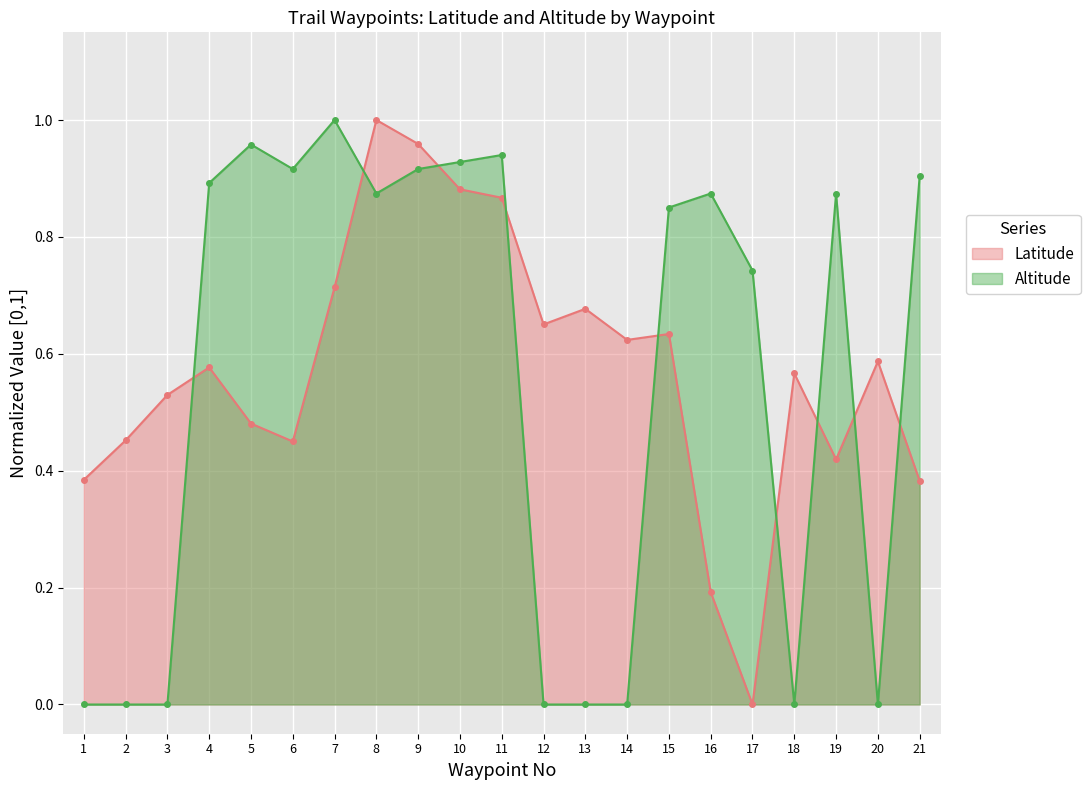

The value of Latitude at 19 is 0.1. True or false?

False